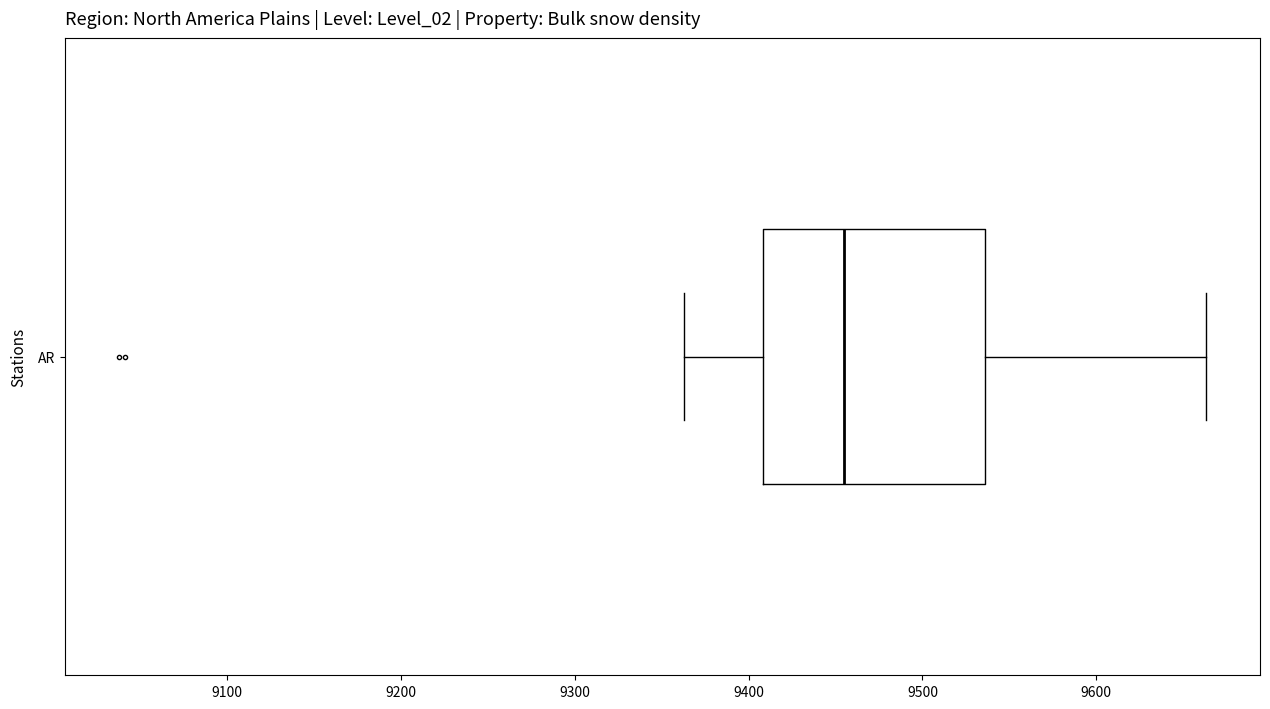

Where does the median line of the box for AR sit on the x-axis? The values are not printed on the chart, so give them approximately, as read against the axis.

9460